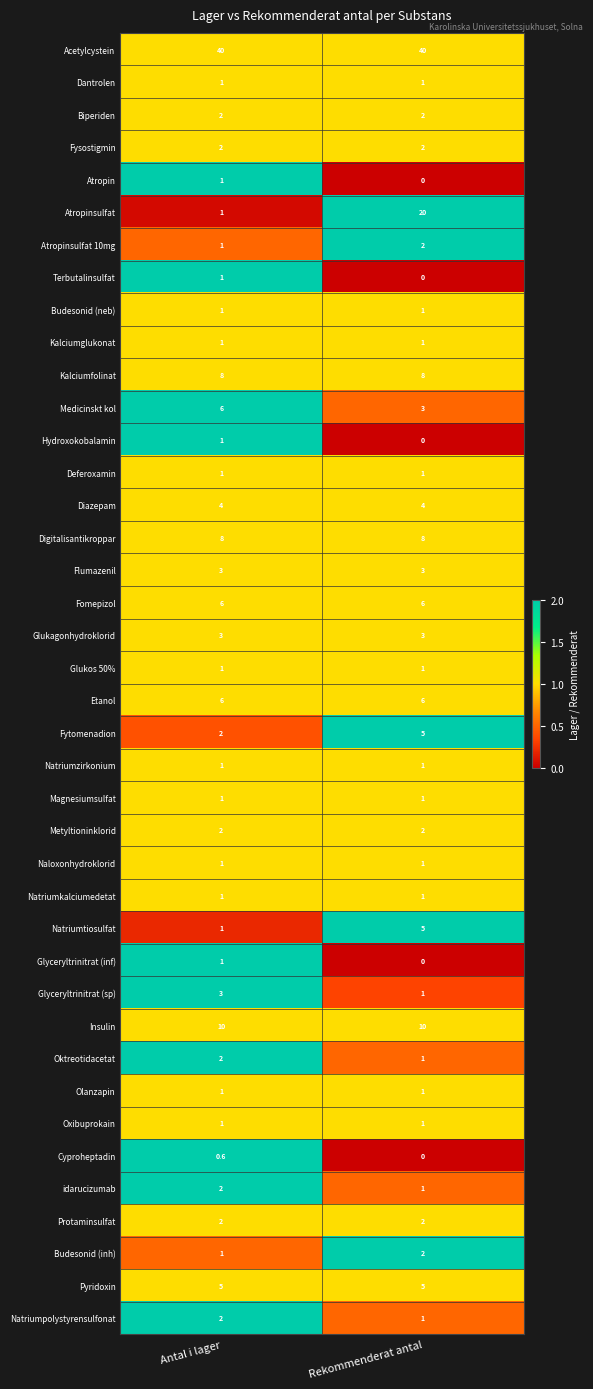

Read the Magnesiumsulfat value at Rekommenderat antal.

1.0